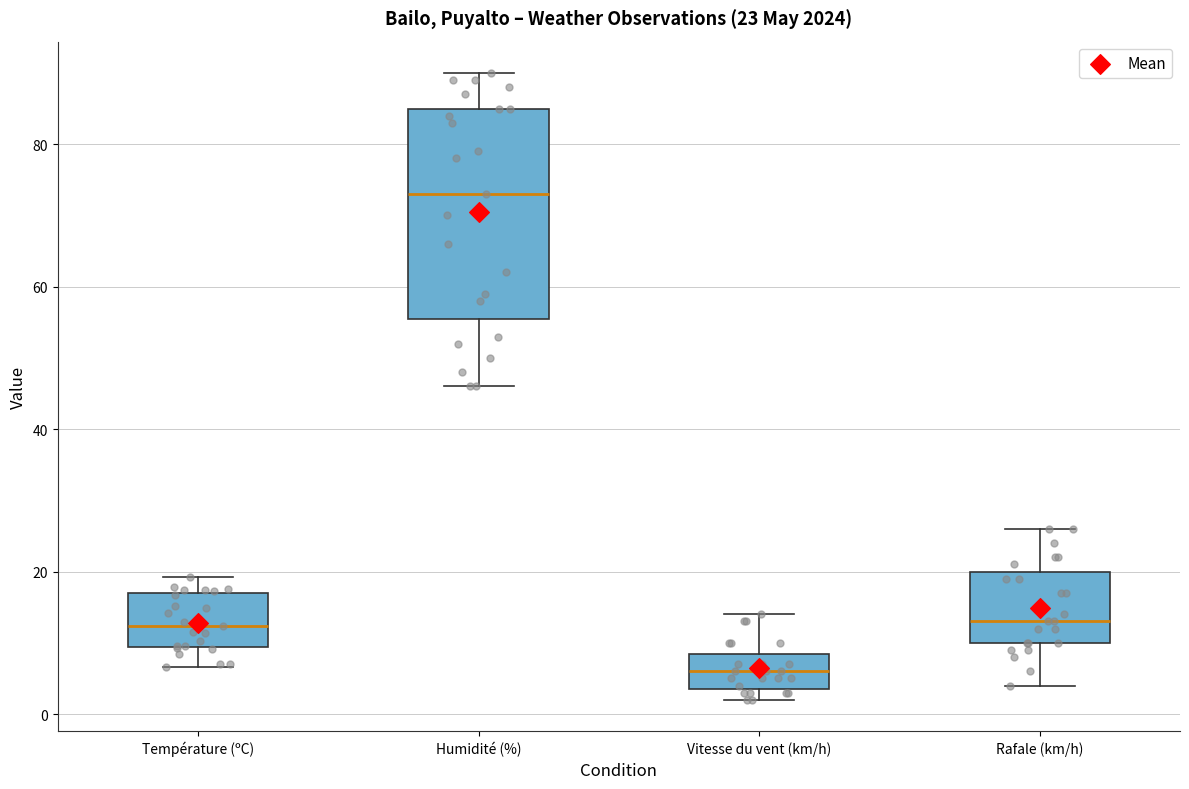

Which box has the lowest median line?

Vitesse du vent (km/h)